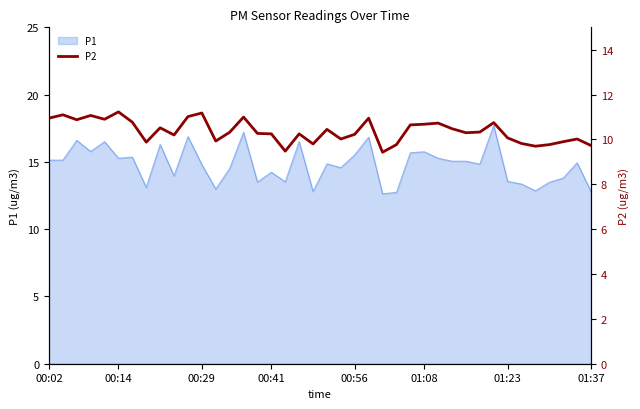

The P1 series shows 17.9 at 01:37. True or false?

False